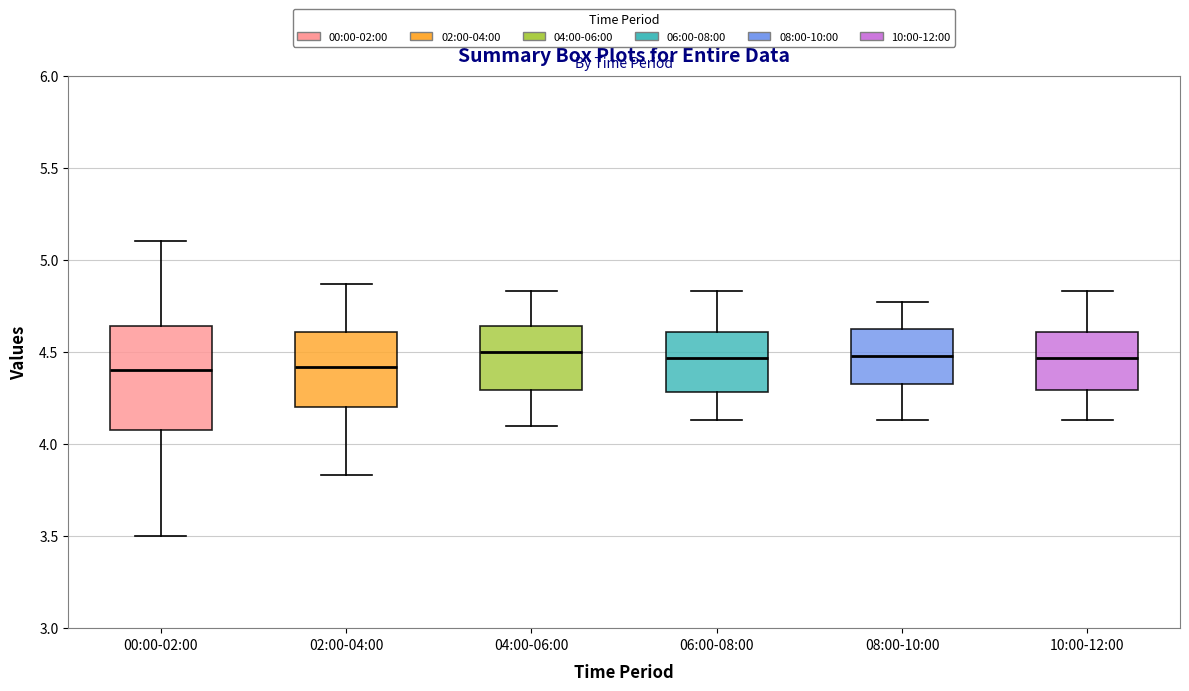

Where is the lower edge of the box for 06:00-08:00 on the y-axis? The values are not printed on the chart, so give them approximately, as read against the axis.

4.30